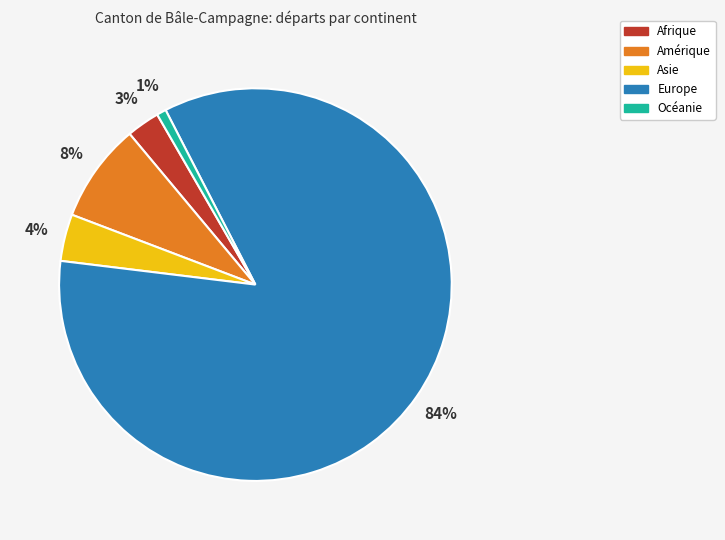

What is the largest slice in the pie chart?

Europe